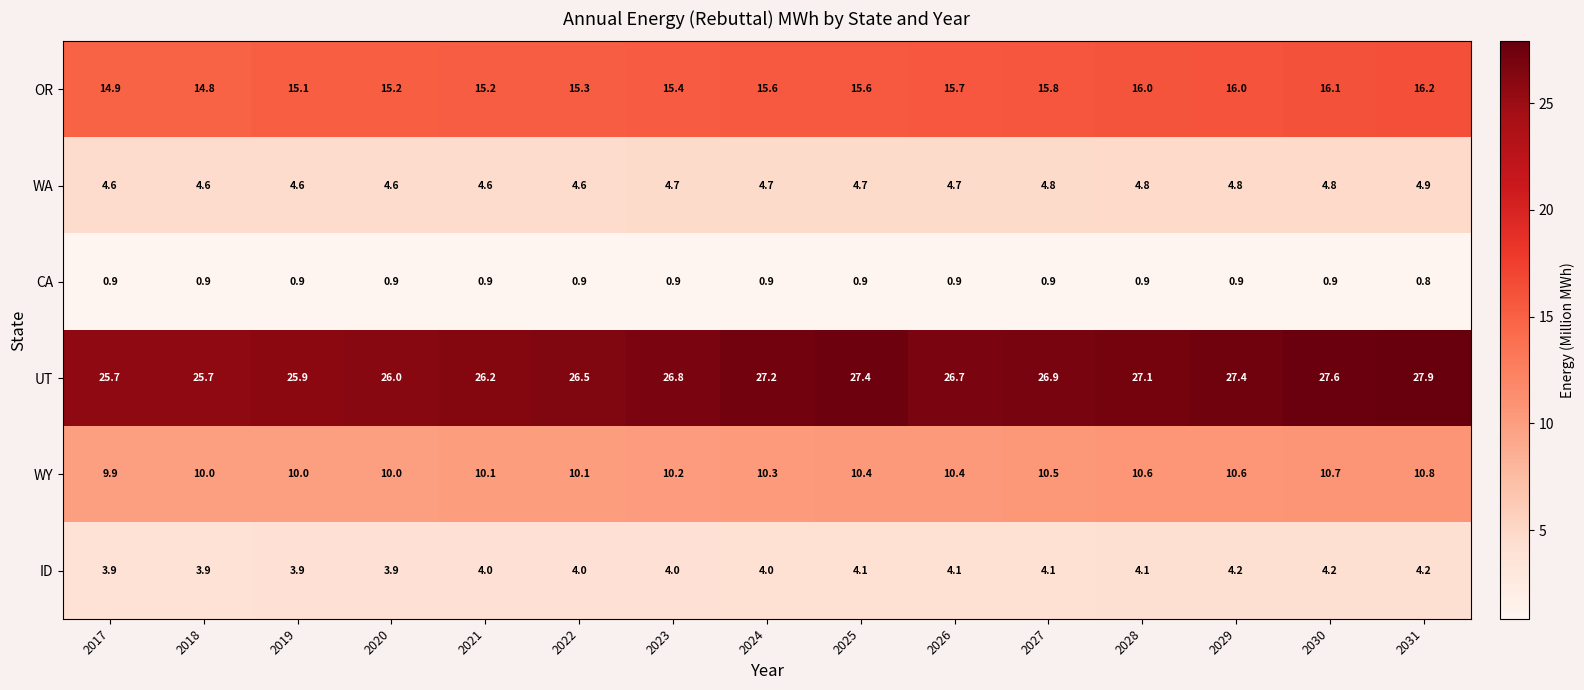

What is the minimum value for OR?

14.8